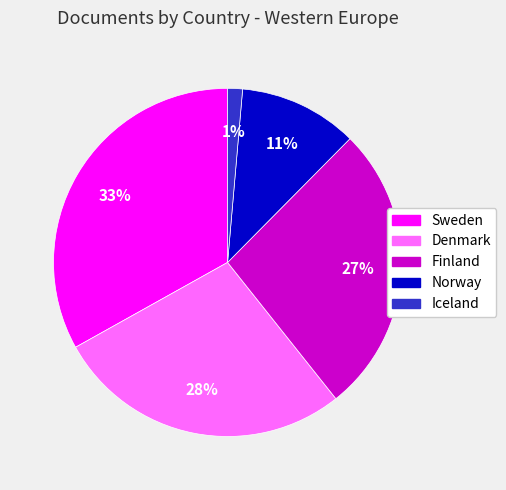

Rank the categories by value from highest to lowest.

Sweden, Denmark, Finland, Norway, Iceland